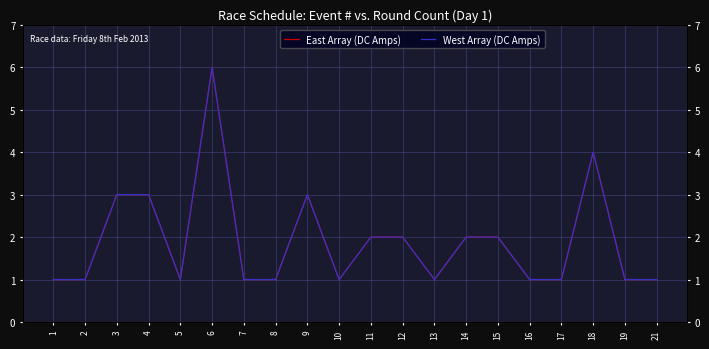

At how many categories does at least one series exceed 4?

1